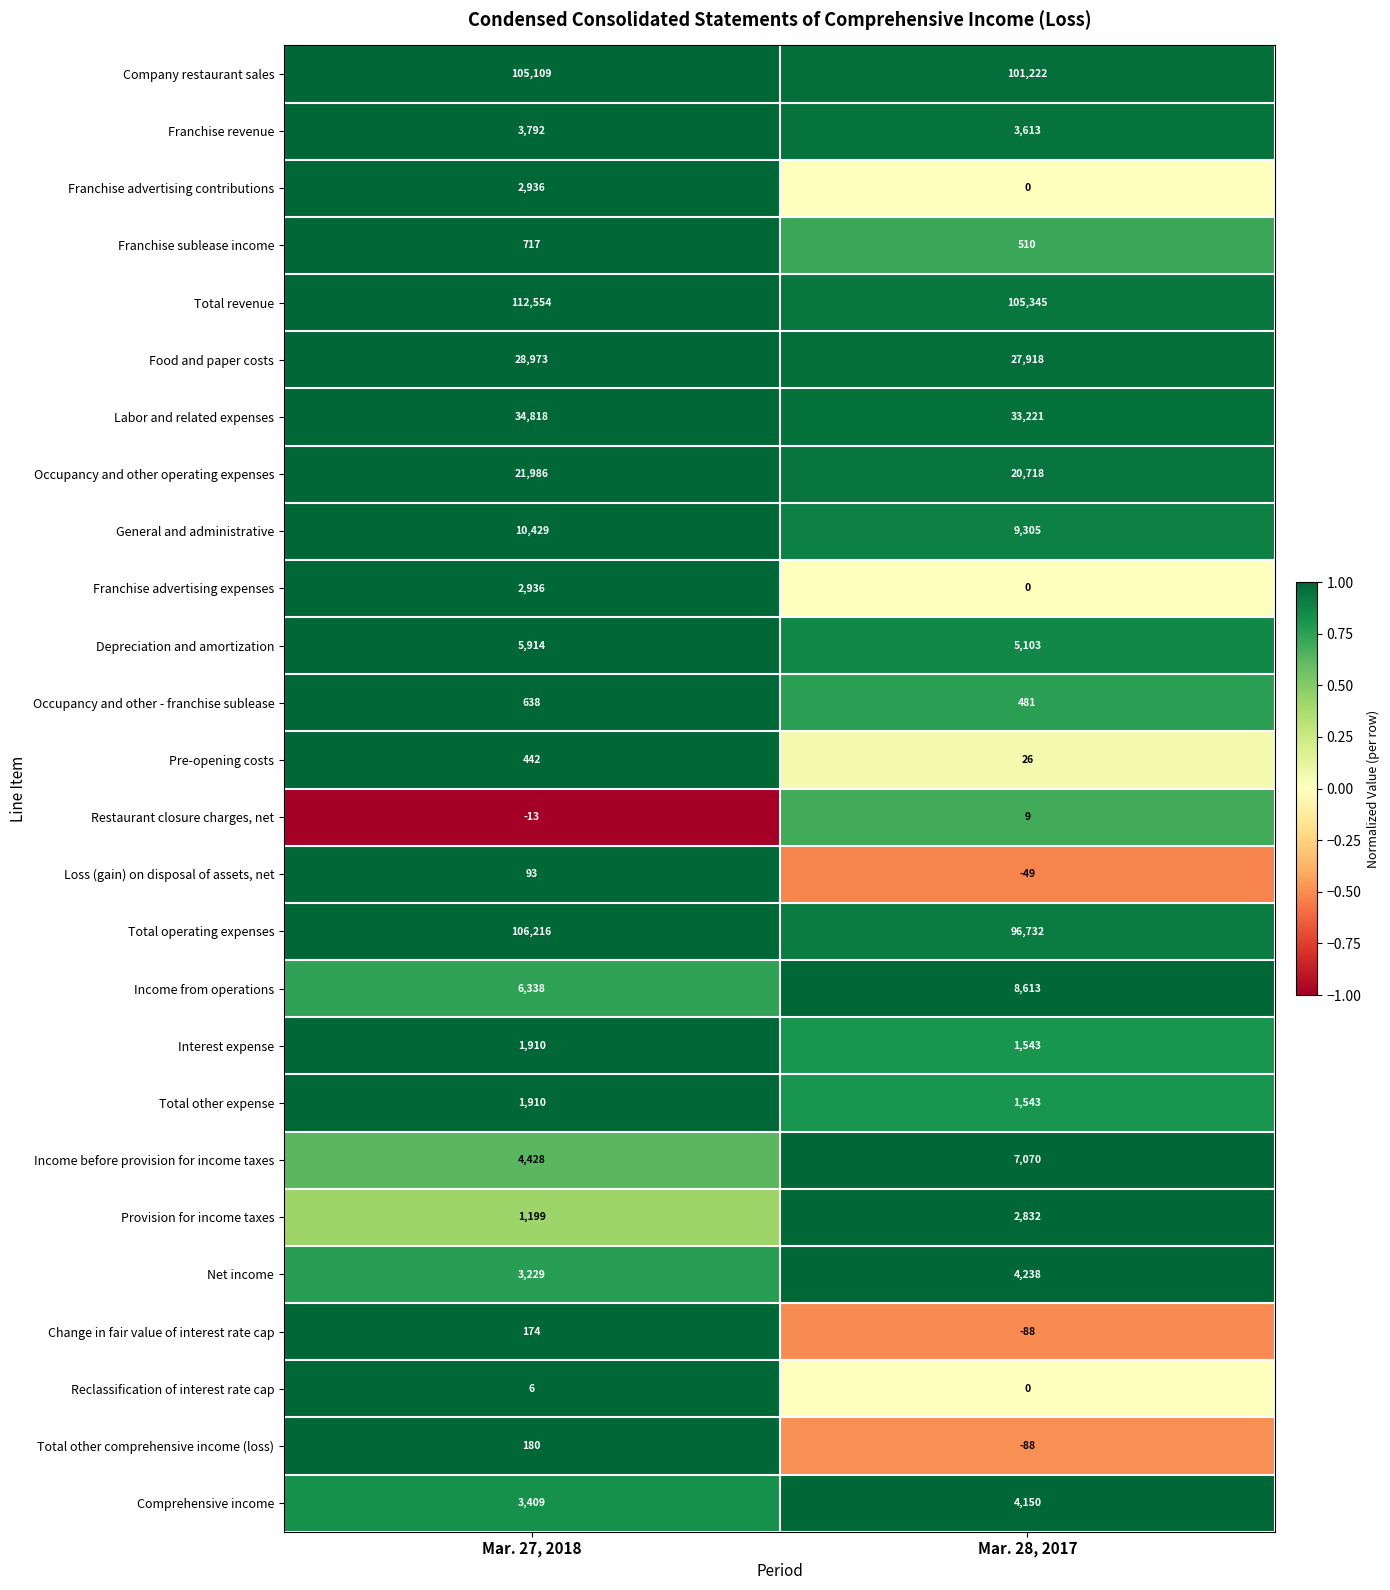

List the labels in order of Pre-opening costs value, largest first.

Mar. 27, 2018, Mar. 28, 2017